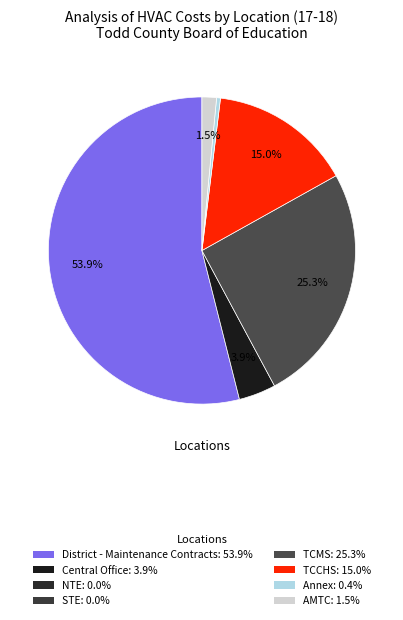

Count the number of slices in the pie.

6